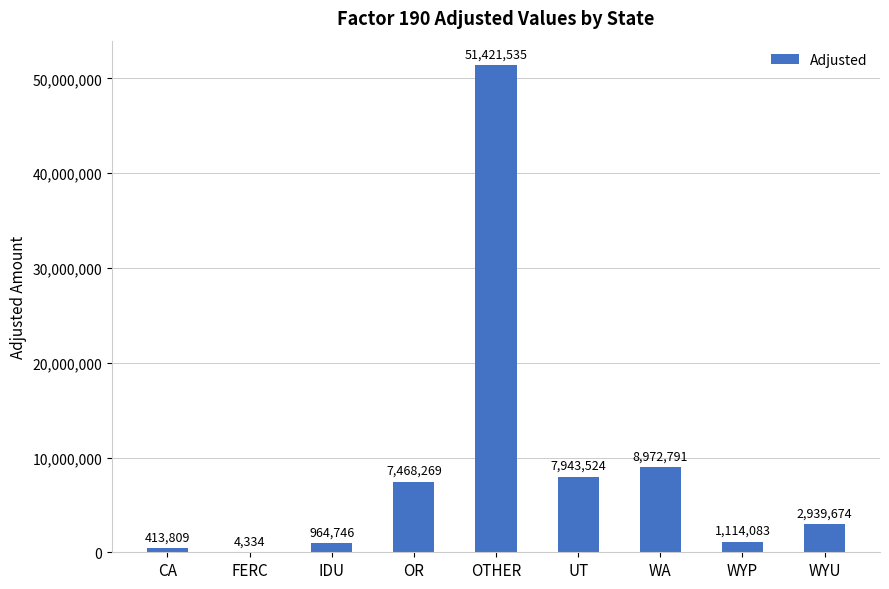

Are the bars horizontal?

No